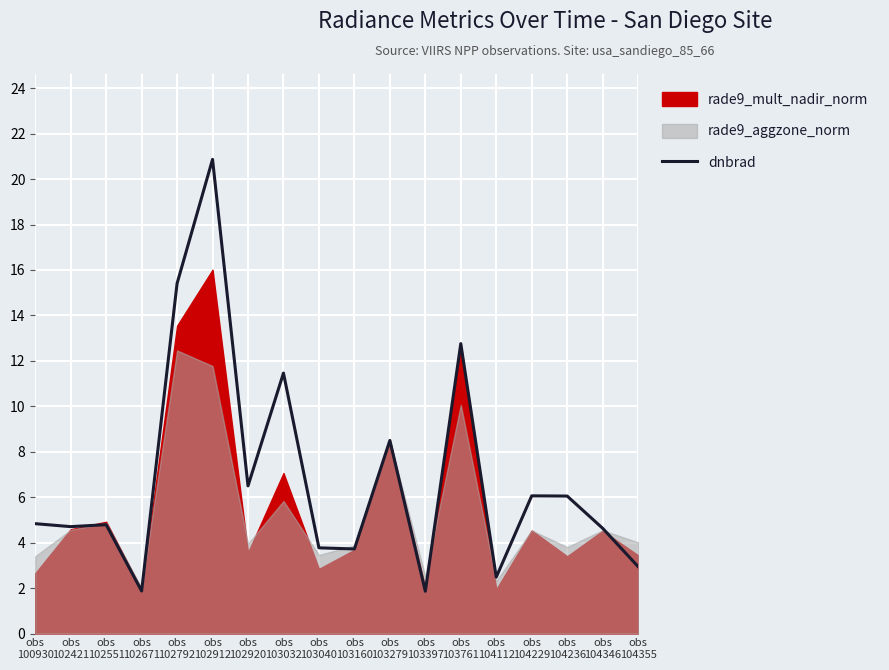

What is the value of the 2nd point from the left?

4.7